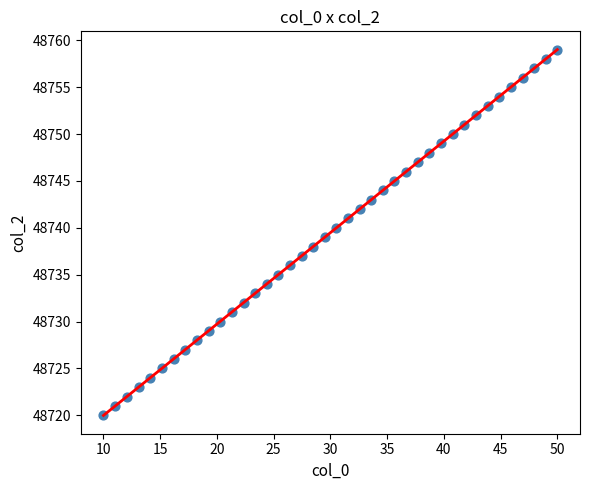

What is the range of Y values (max minus min)?

39